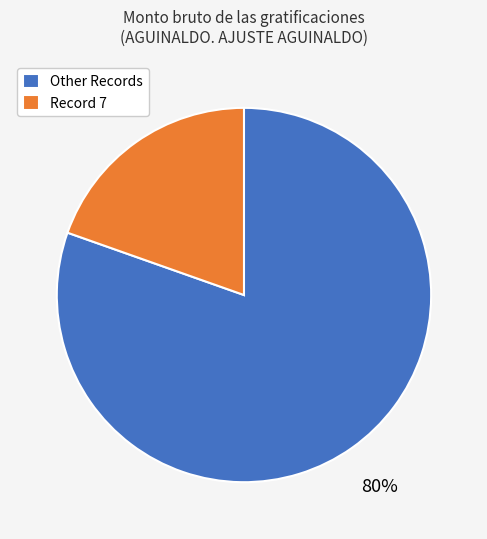

Which category accounts for the majority?

Other Records